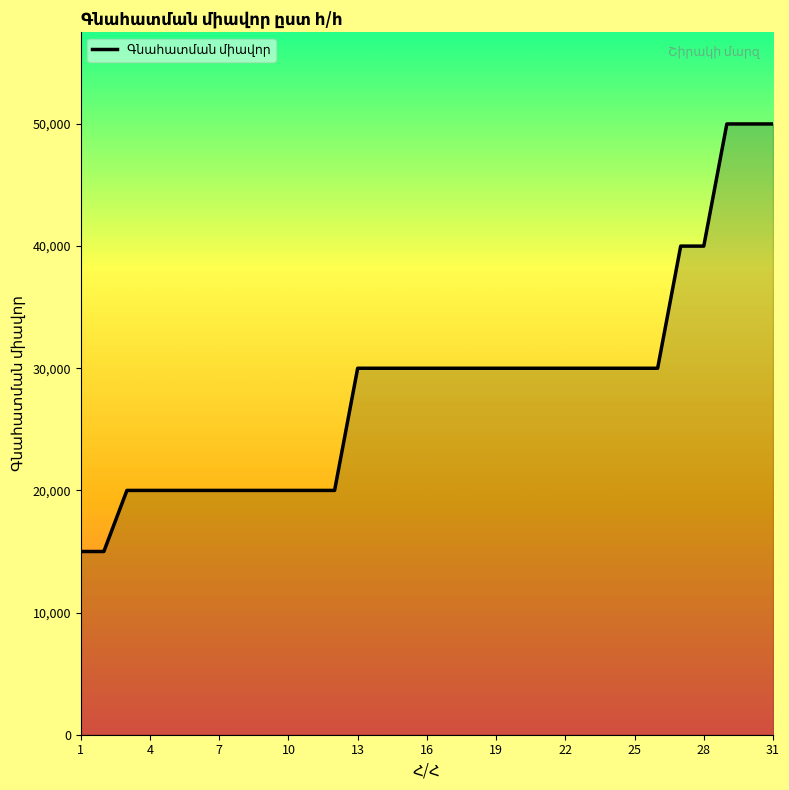

What is the difference between the maximum and minimum values?

35000